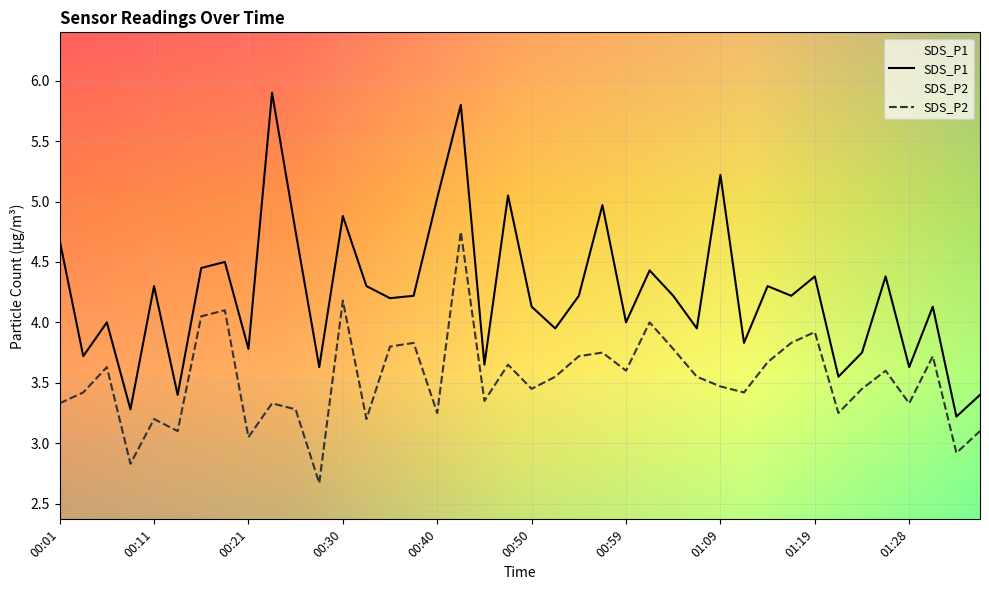

List the labels in order of SDS_P1 value, largest first.

00:23, 00:42, 01:09, 00:47, 00:40, 00:57, 00:30, 00:25, 00:01, 00:18, 00:16, 01:02, 01:19, 01:26, 00:11, 00:33, 01:14, 00:37, 00:54, 01:04, 01:16, 00:35, 00:50, 01:31, 00:06, 00:59, 00:52, 01:07, 01:11, 00:21, 01:23, 00:04, 00:45, 00:28, 01:28, 01:21, 00:13, 01:36, 00:08, 01:33